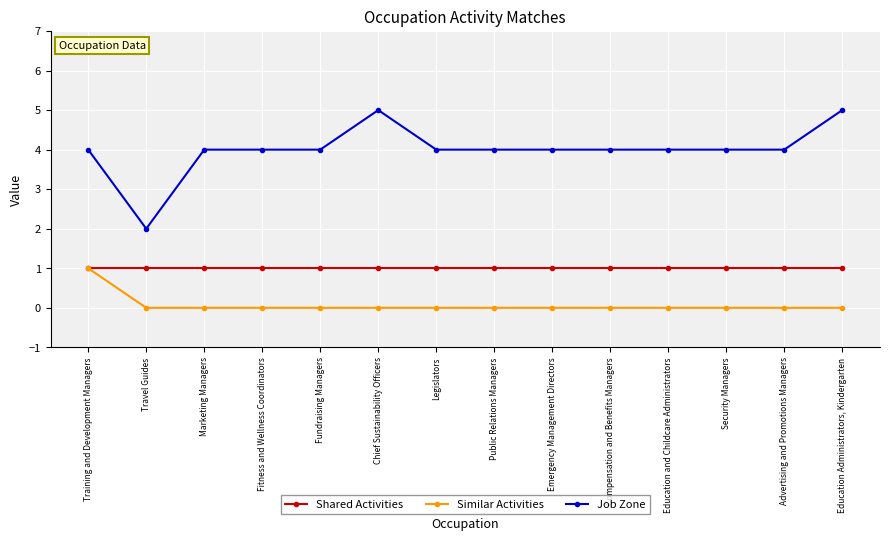

What is the greatest value displayed?

5